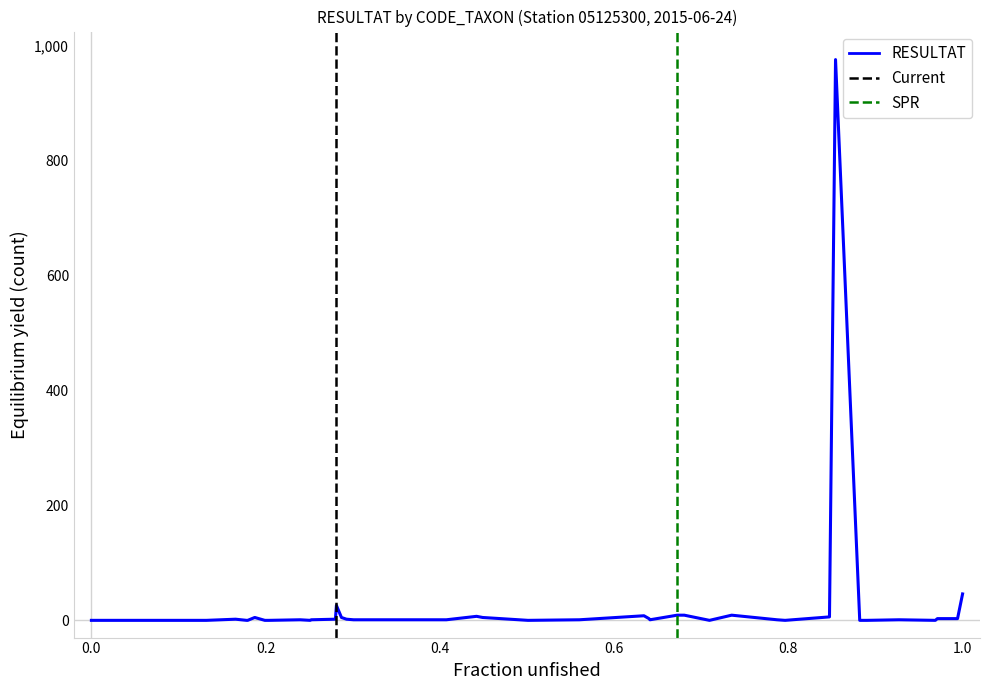

What is the change in value from 801 to 906?

-6